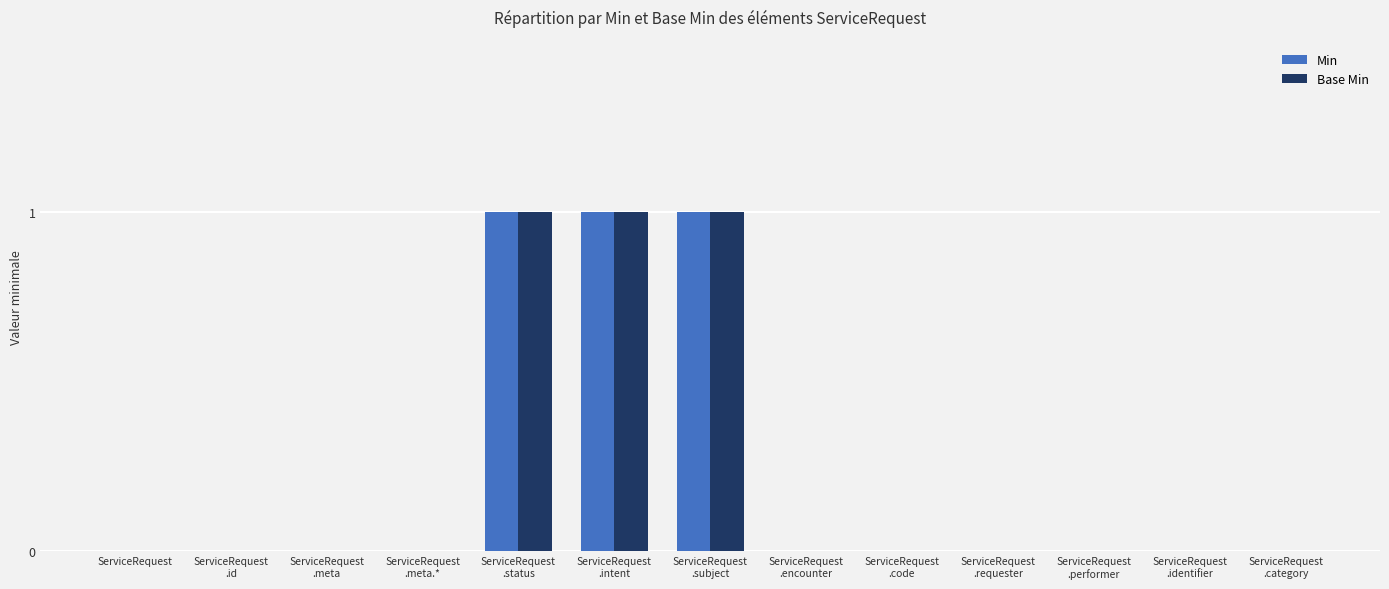

What is the sum of all Base Min values?

3